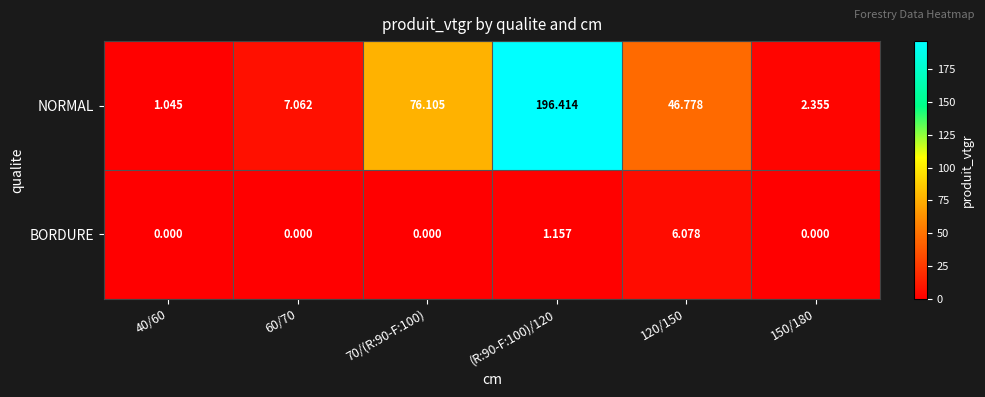

At (R:90-F:100)/120, list the series in order from smallest to largest.

BORDURE, NORMAL